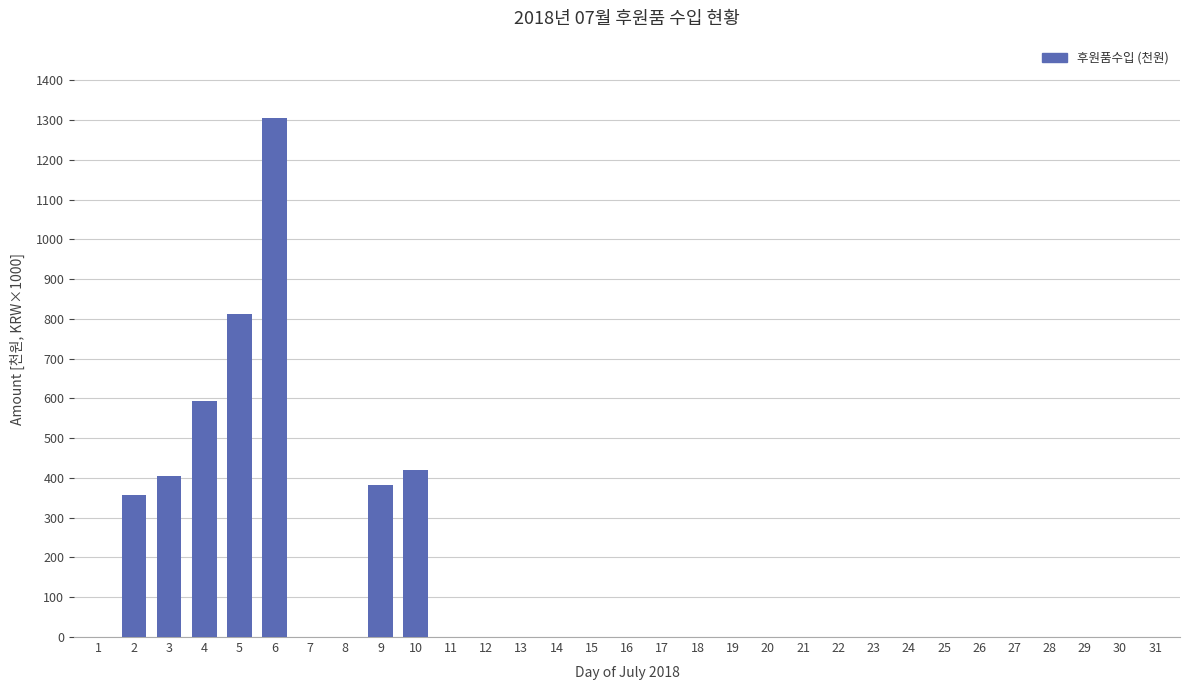

What is the sum of the values at 5 and 8?

812.3